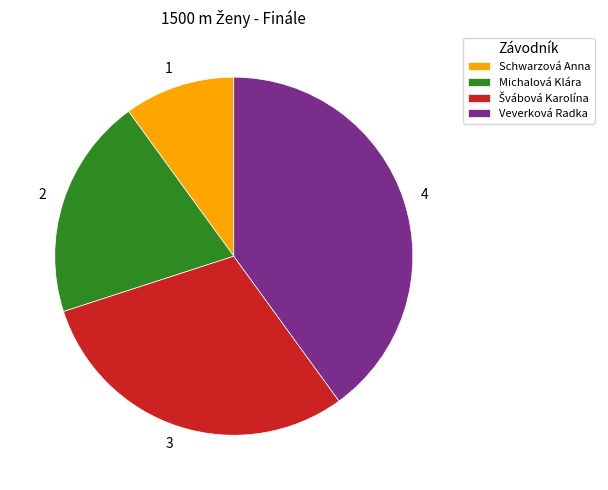

Between Michalová Klára and Schwarzová Anna, which is larger?

Michalová Klára